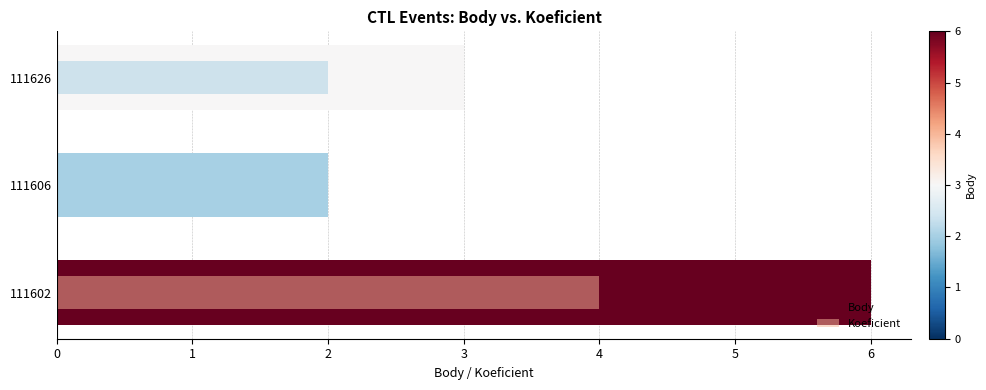

What is the sum of the Koeficient values at 1 and 0?

6